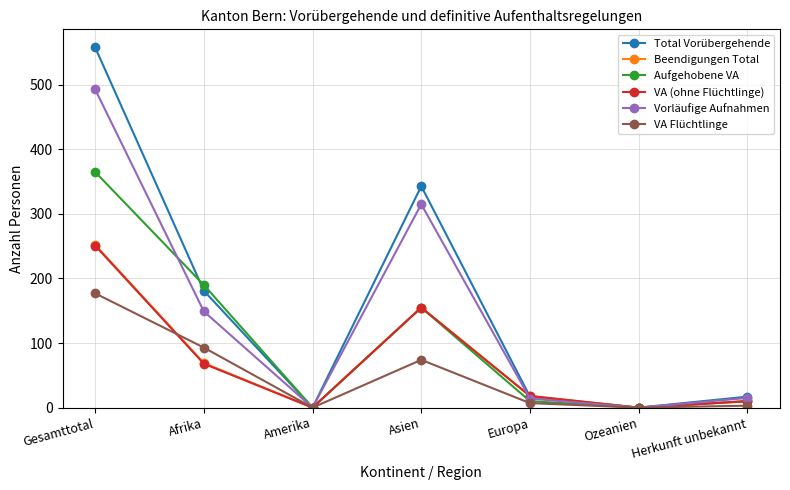

Which series has the largest range (max minus min)?

Total Vorübergehende